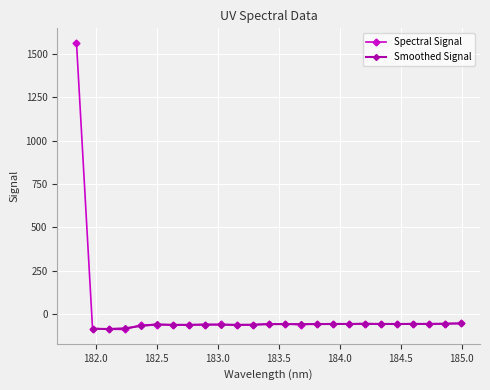

What is the difference between the values at 183.5488263418 and 183.2863821962?

5.7